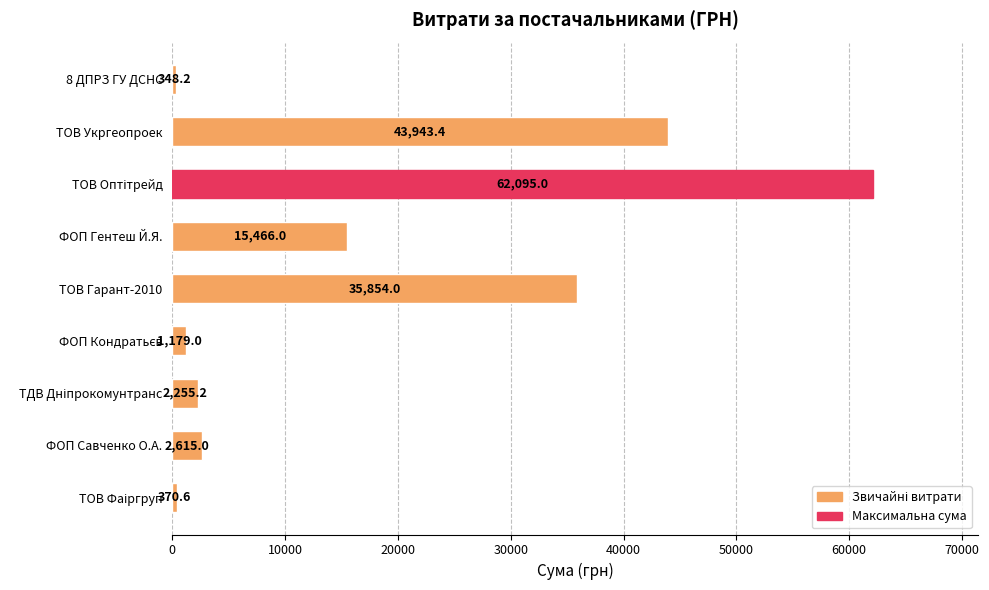

What is the sum of all values?

164126.4